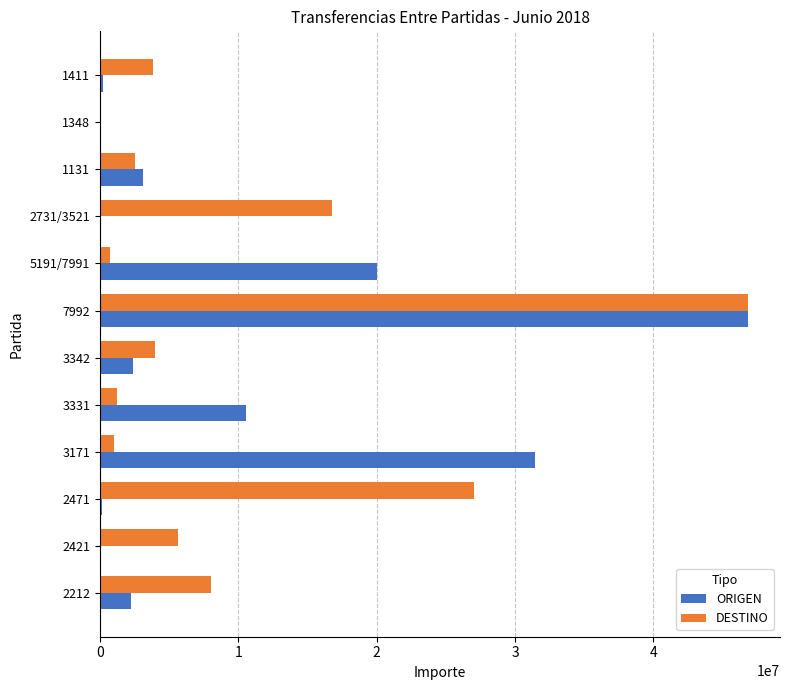

Which series changed the most between 2731/3521 and 1411?

DESTINO